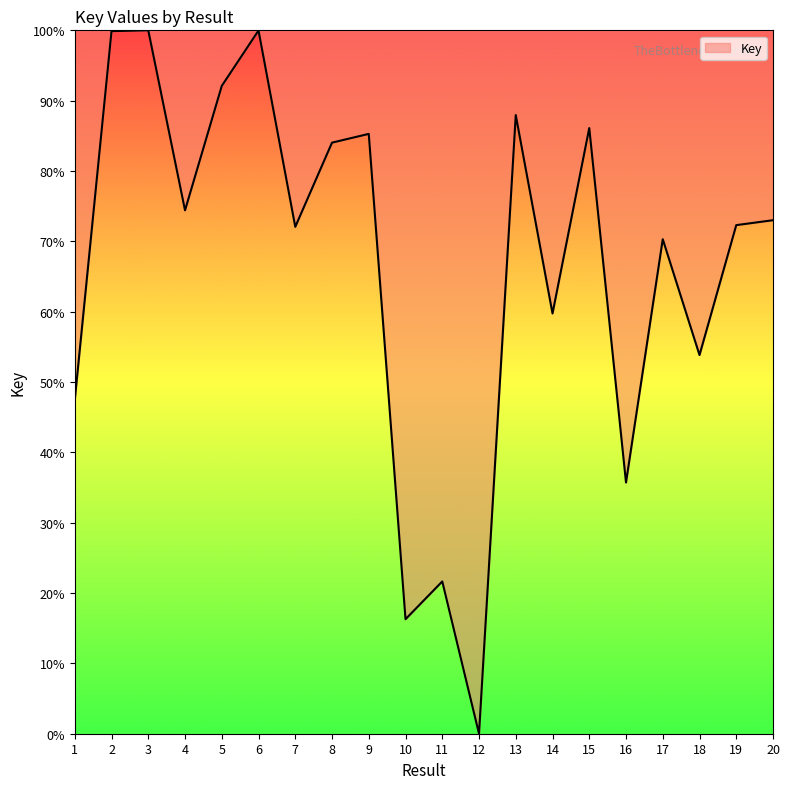

True or false: the data shows 35.7 at 16.

True